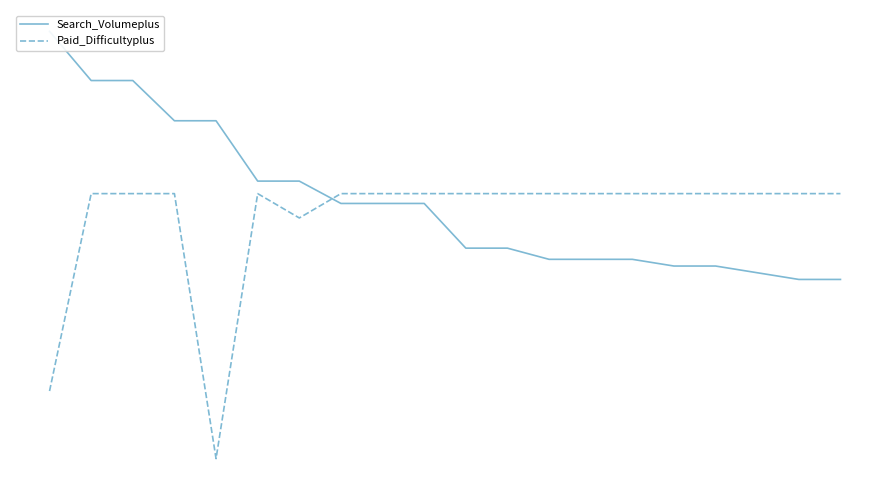

Where do Paid_Difficultyplus and Search_Volumeplus first cross each other?

6 and 7